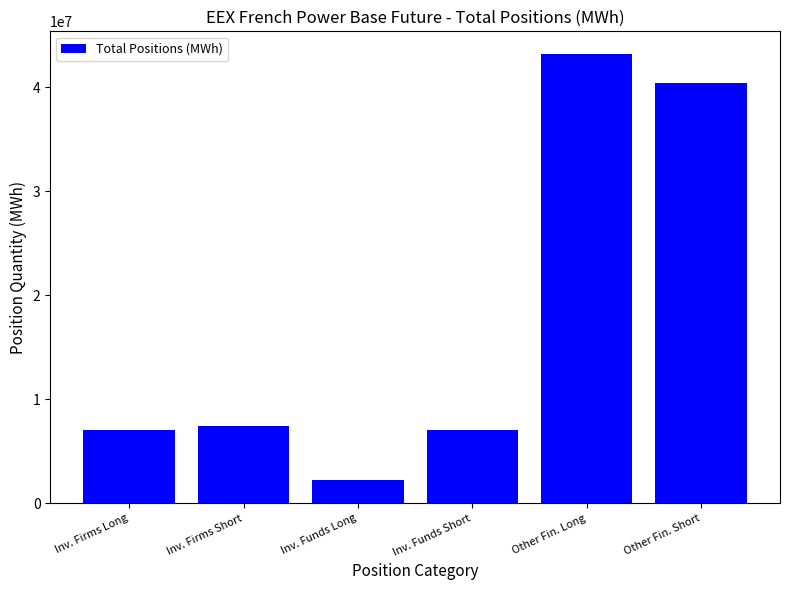

The value at Inv. Firms Short is 4163844. True or false?

False